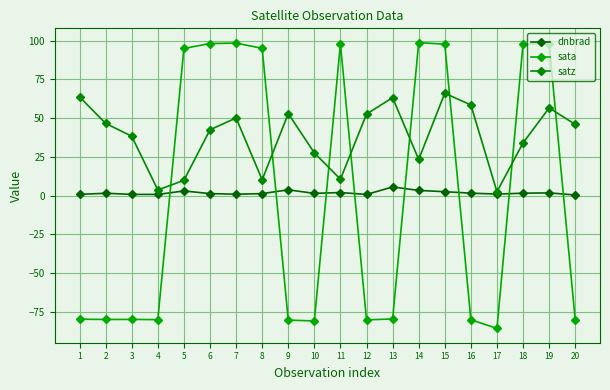

What are all the series names shown in the legend?

dnbrad, sata, satz